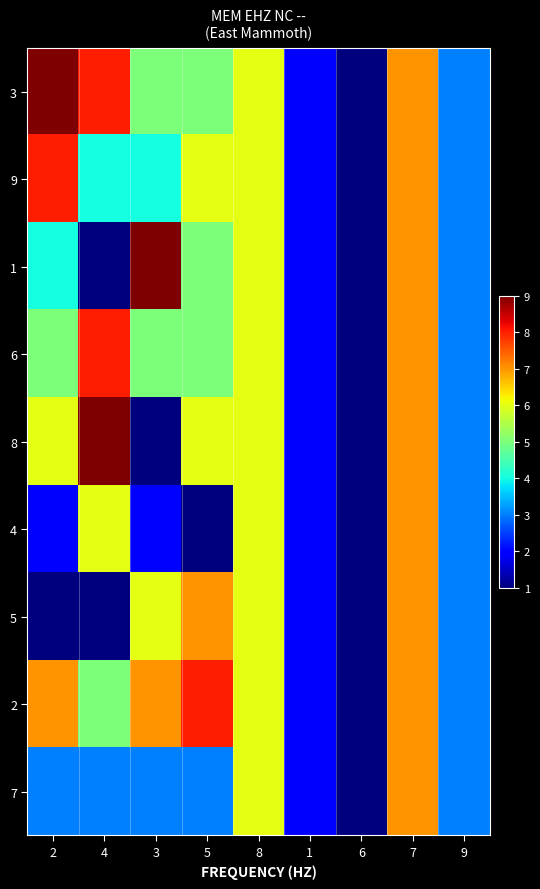

At how many categories does at least one series exceed 3?

6